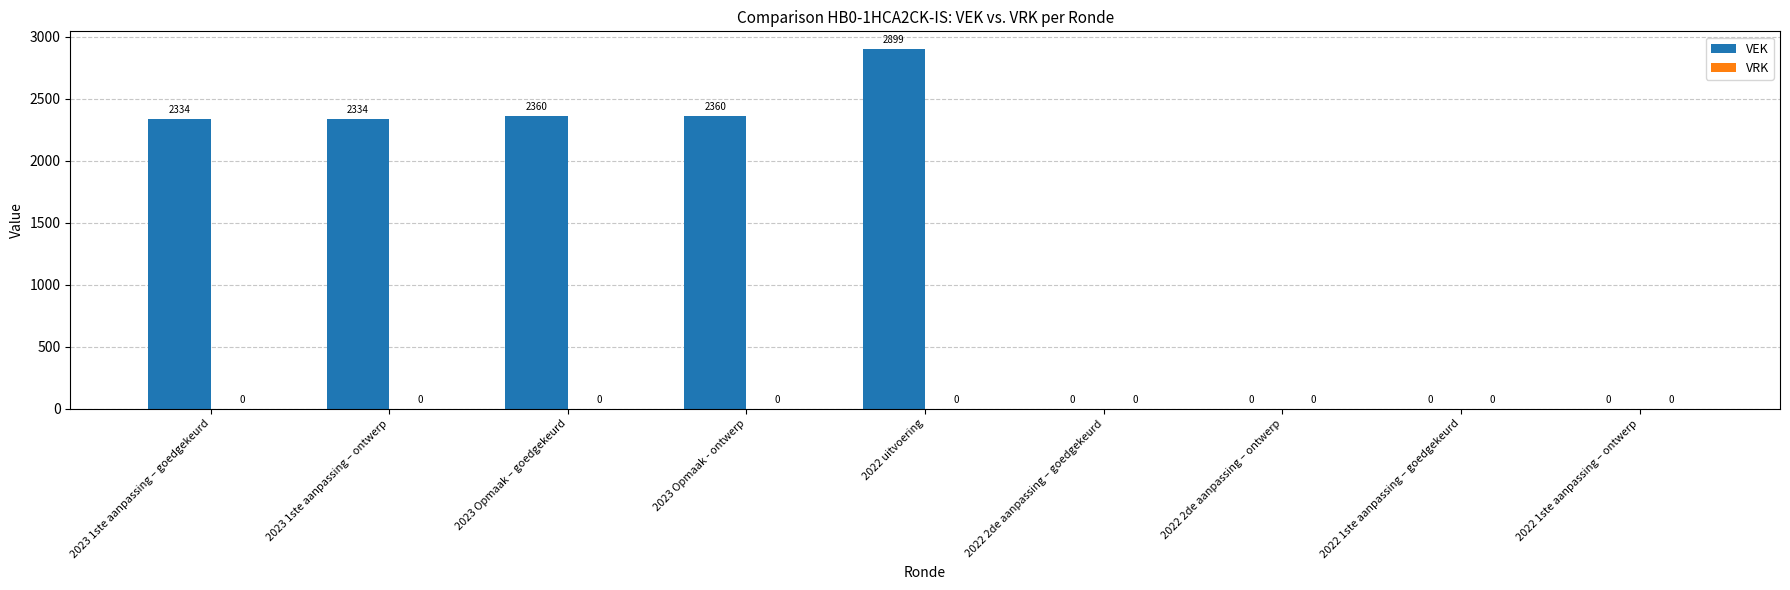

Which has a higher value, 2022 1ste aanpassing – ontwerp or 2023 1ste aanpassing – goedgekeurd?

2023 1ste aanpassing – goedgekeurd